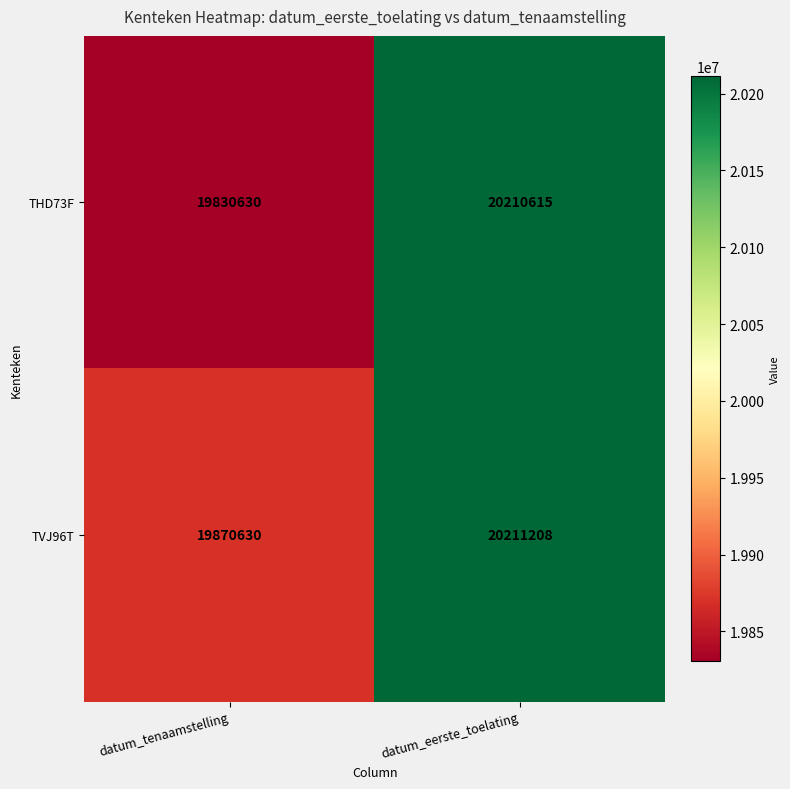

How many series are shown in this chart?

2